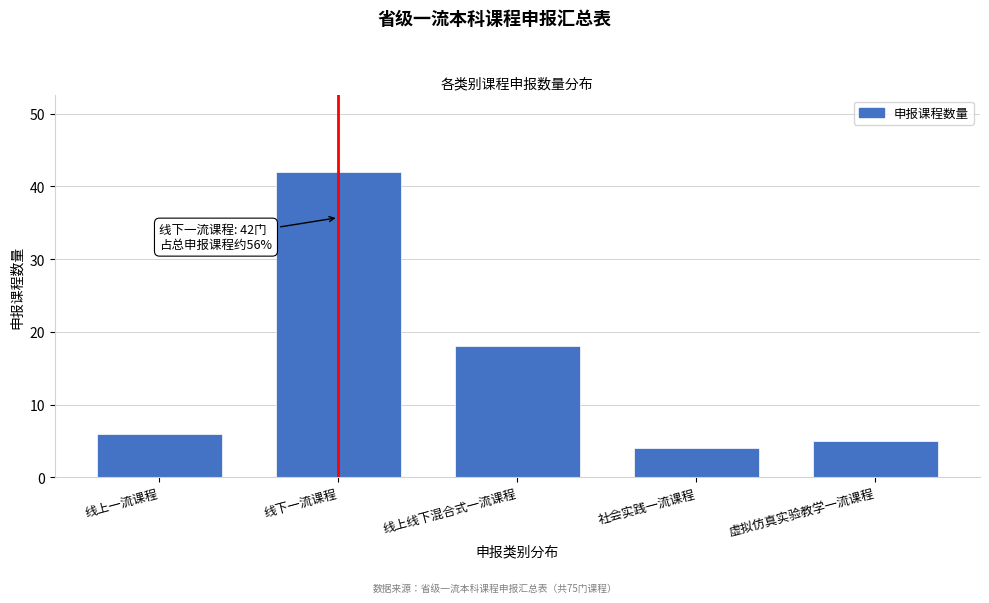

Reading left to right, transcribe all the data shown in this chart.

6	42	18	4	5